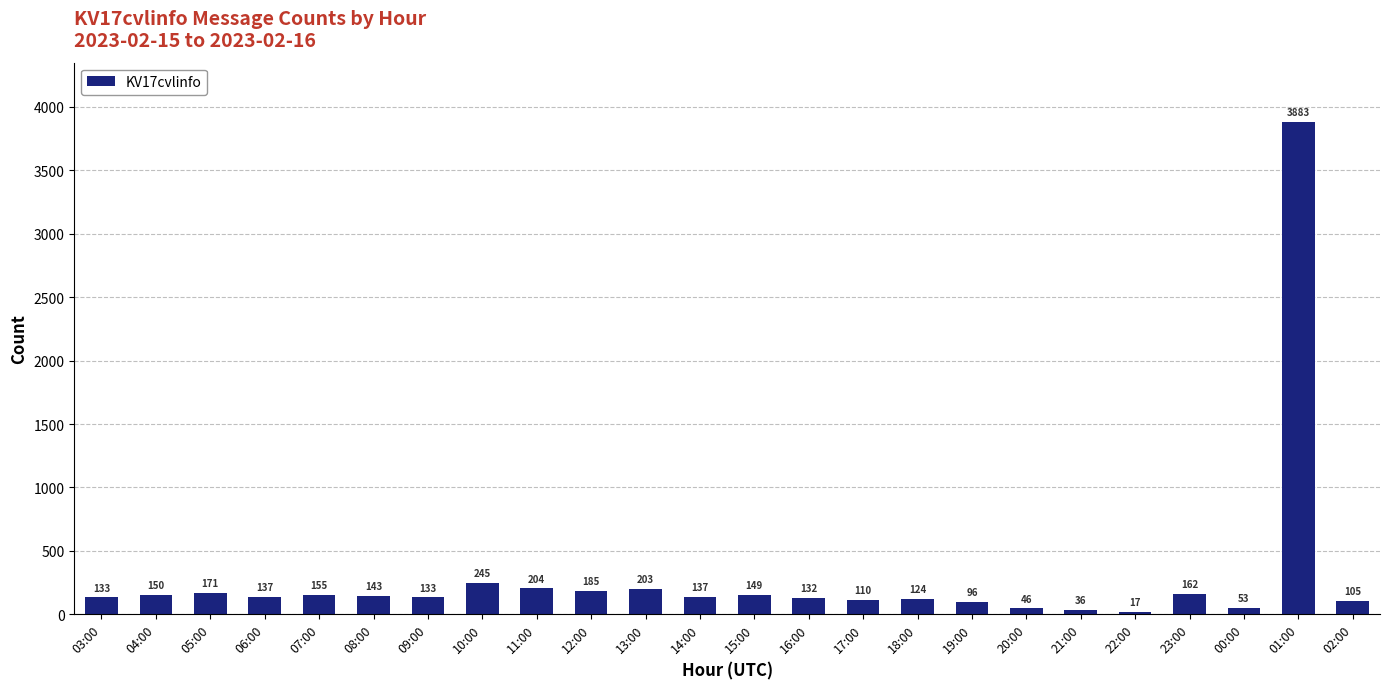

True or false: the data shows 17 at 22:00.

True